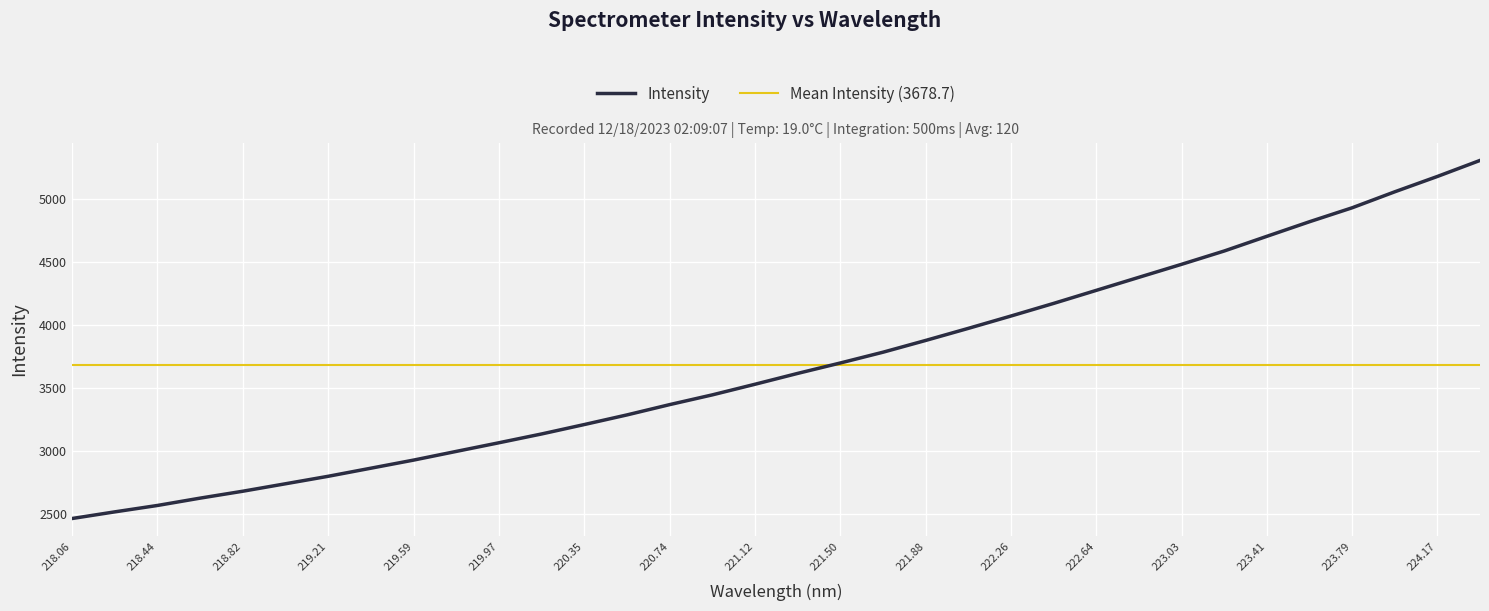

How many data points are less than 3614?

17